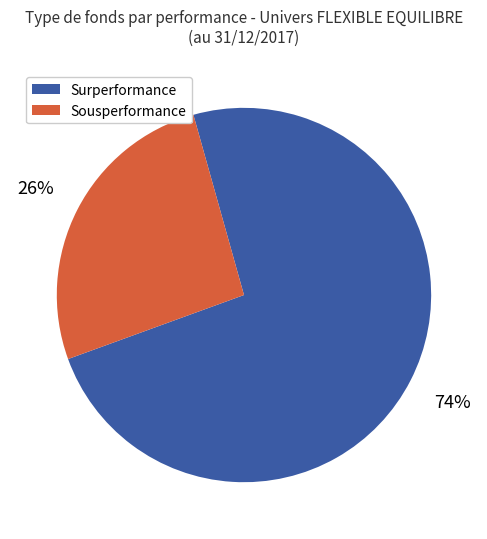

To the nearest percent, what is the difference between the largest and smallest slice percentages?

48%